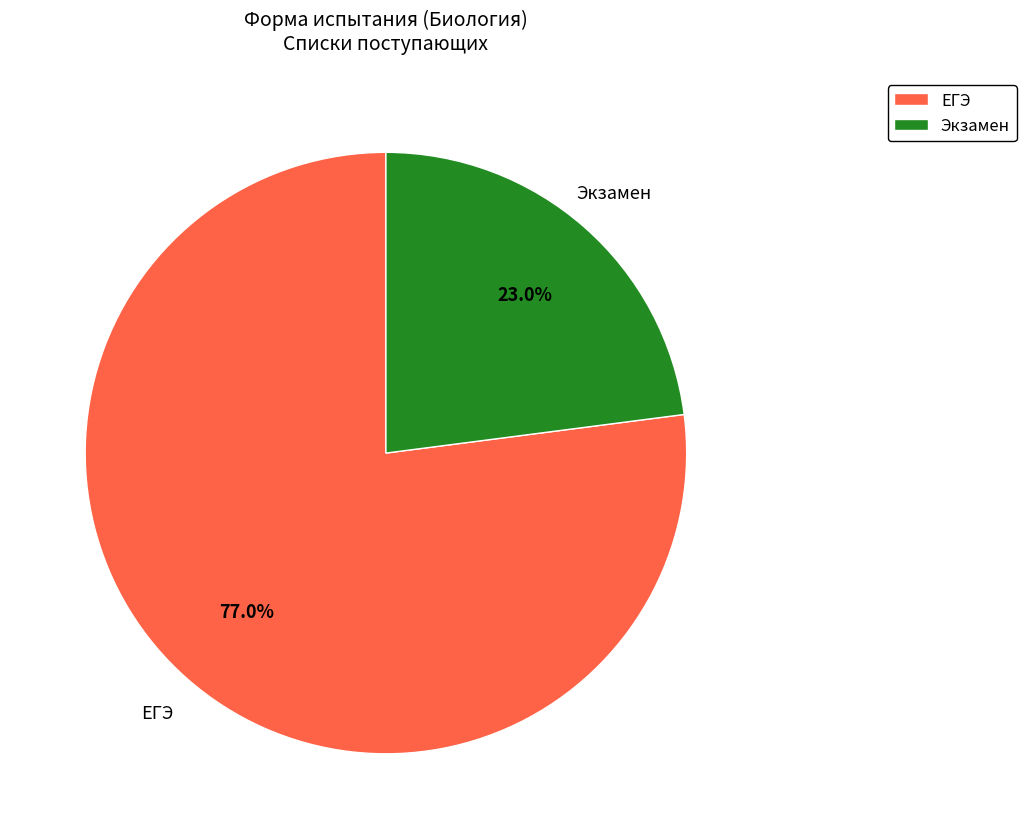

What is the ratio of the value at Экзамен to the value at ЕГЭ?

0.3